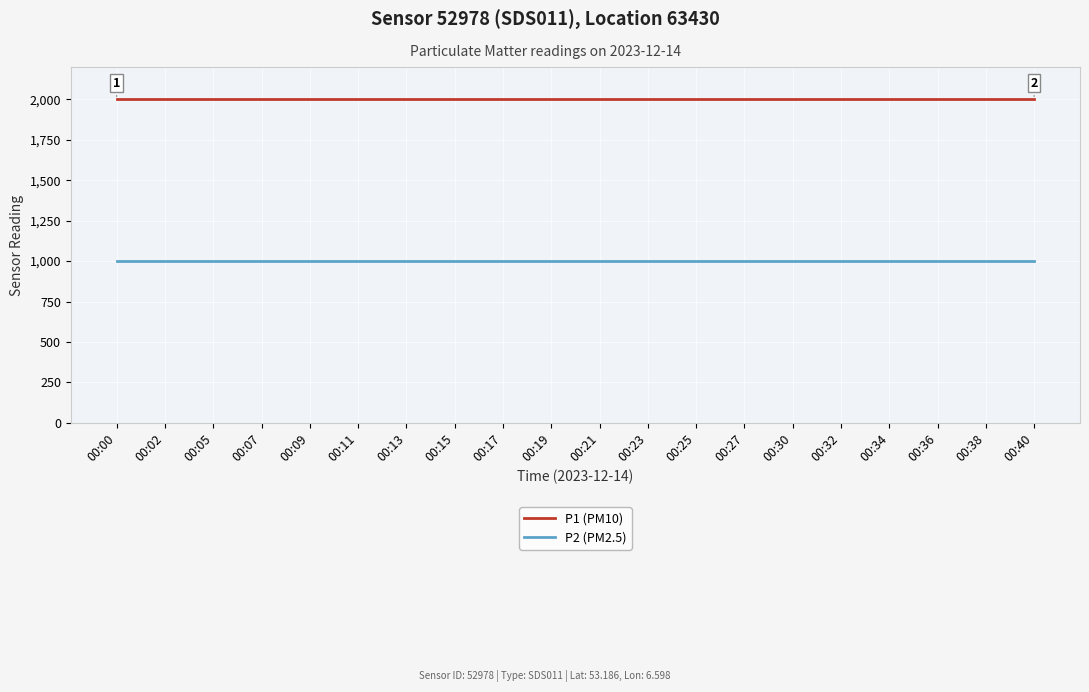

How many lines are shown in the chart?

2